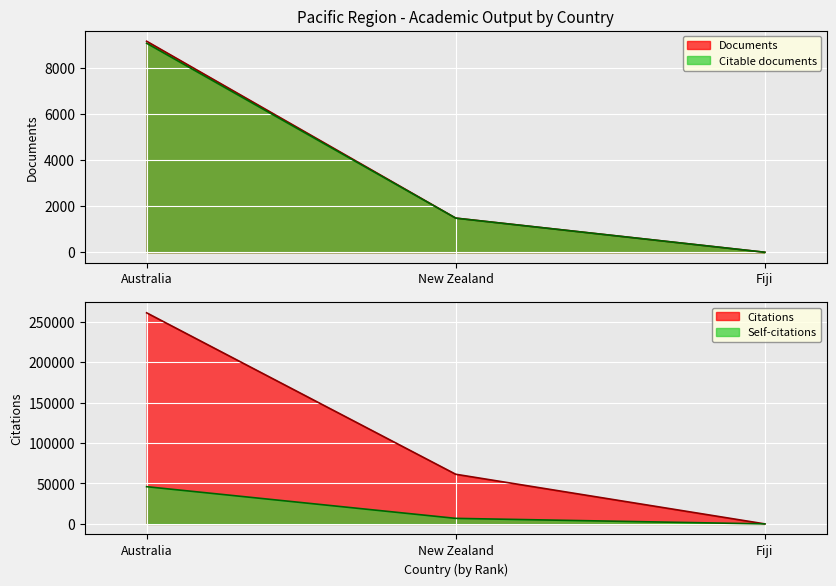

What is the label of the 2nd point from the left?

New Zealand